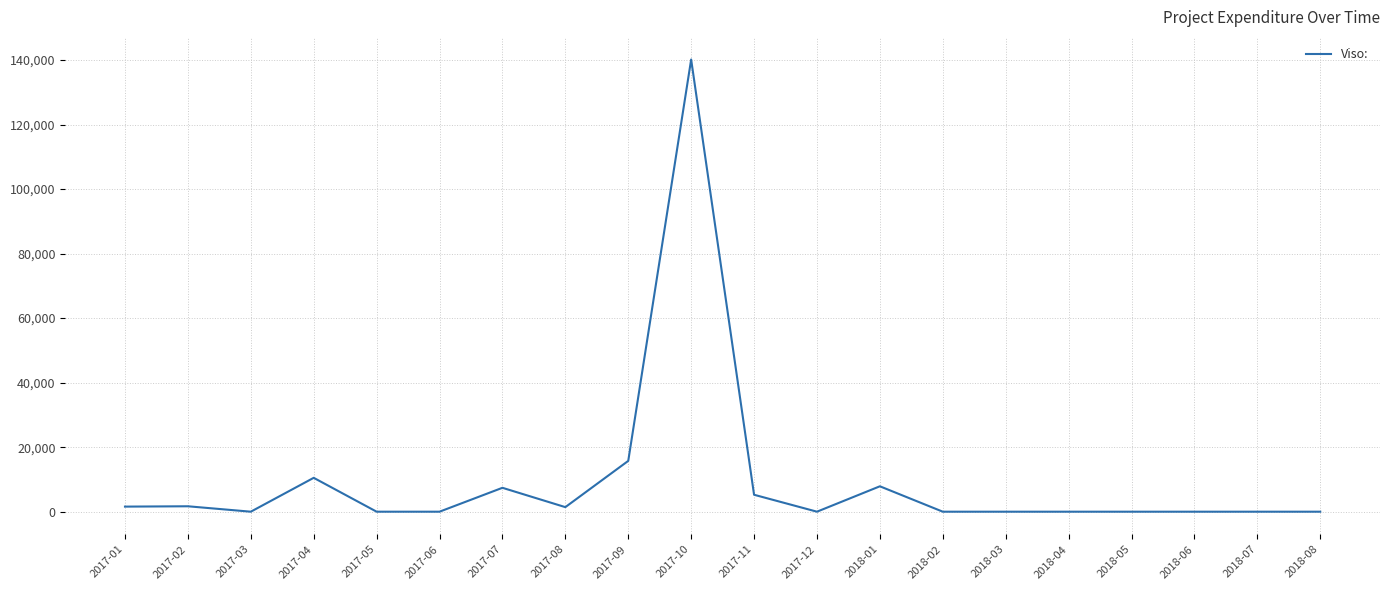

The value at 2017-05 is 0.0. True or false?

True